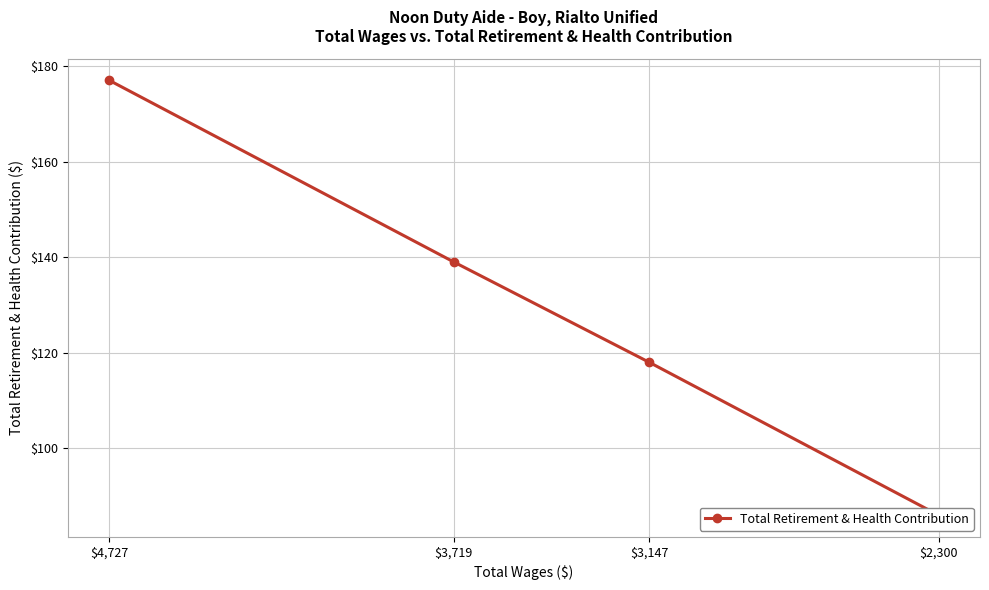

Rank the categories by value from highest to lowest.

$4,727, $3,719, $3,147, $2,300